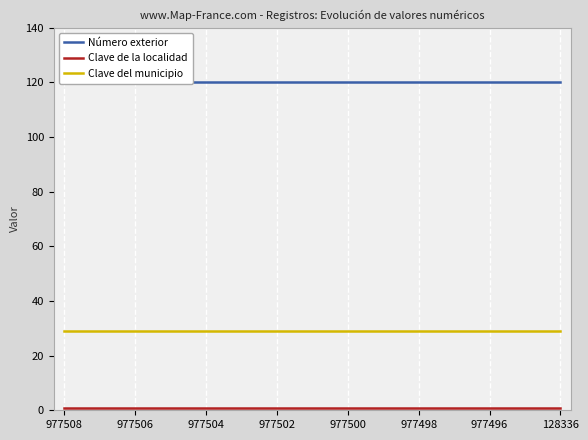

What is the maximum value for Clave del municipio?

29